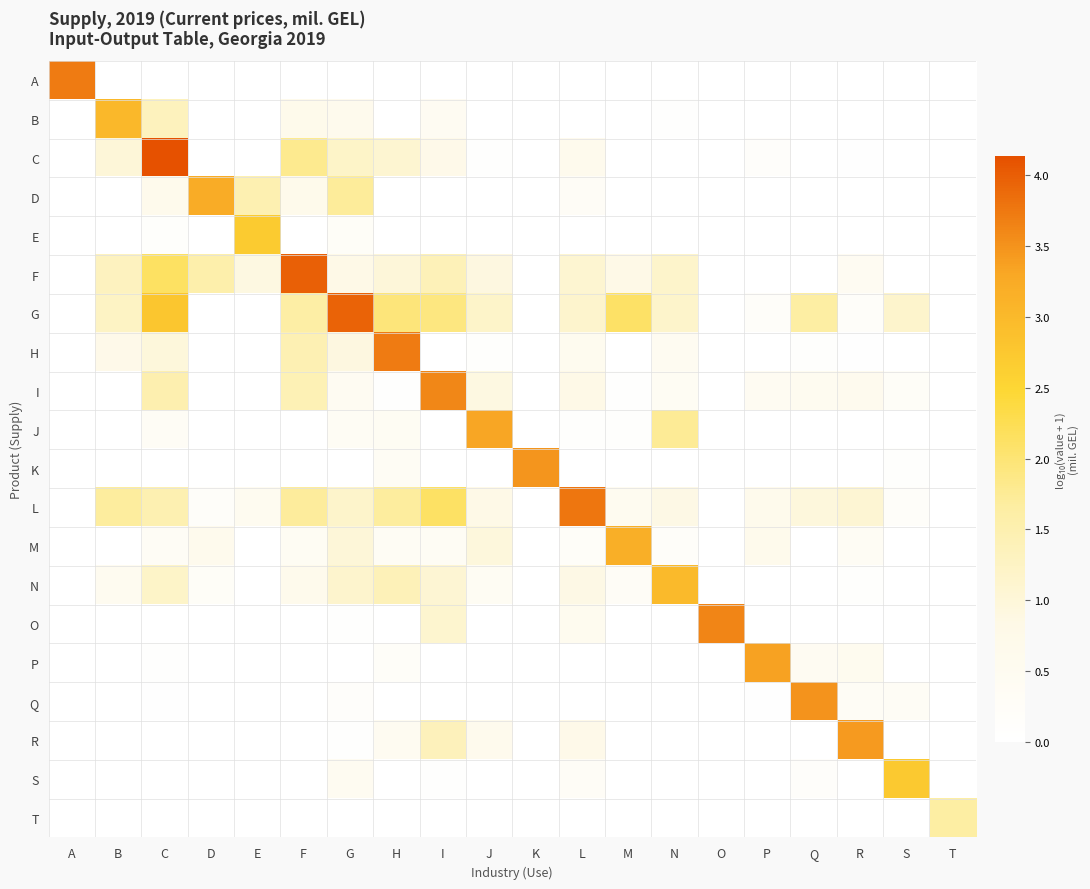

Which series has the largest total across all categories?

G